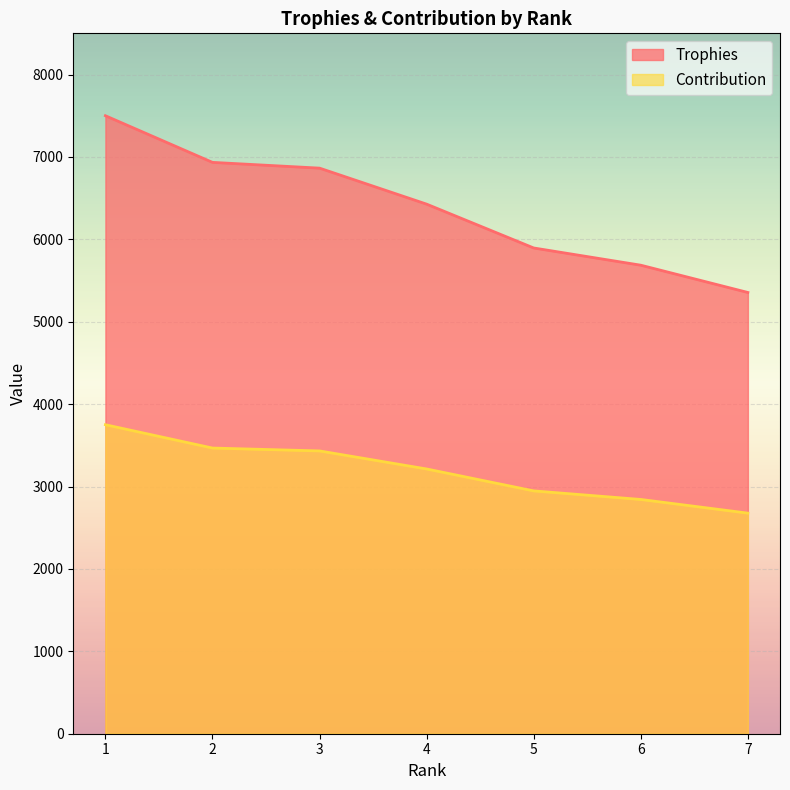

Is the value of Trophies at 7 greater than the value of Contribution at 5?

Yes